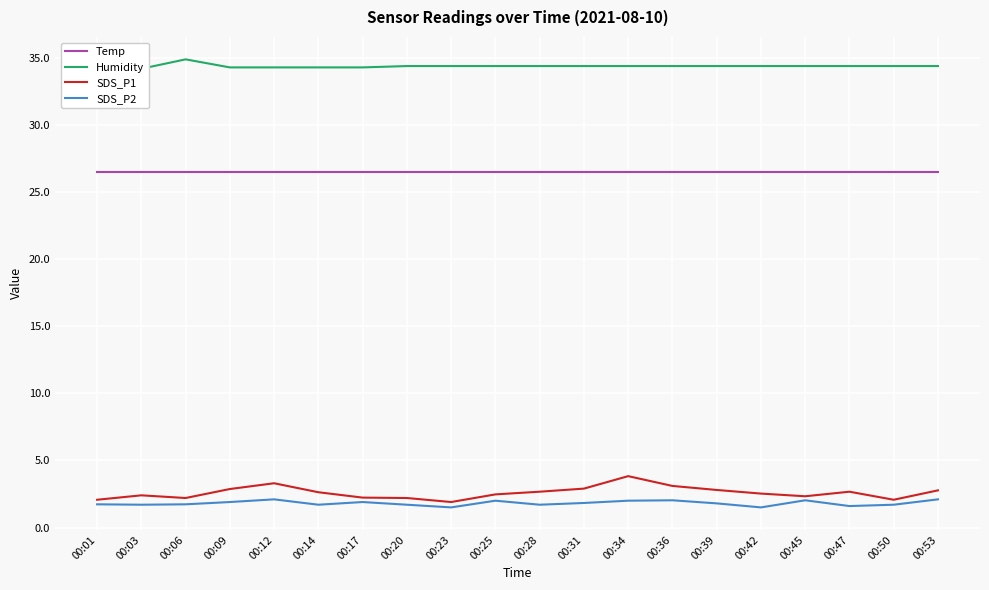

At which label does Temp reach its minimum?

00:01